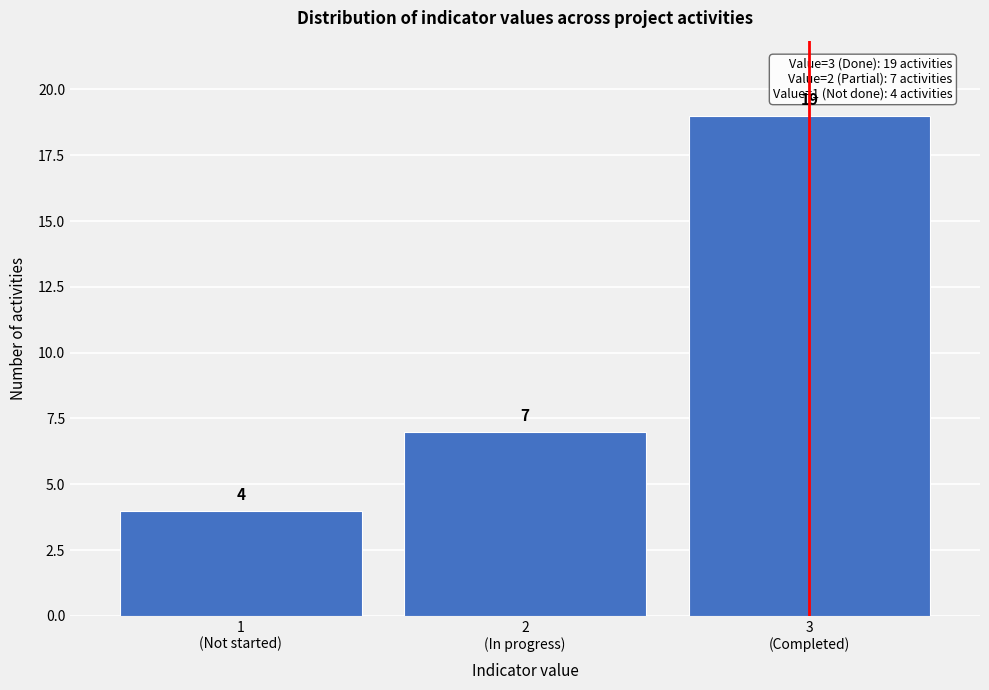

Reading left to right, extract all data points from this chart.

4	7	19